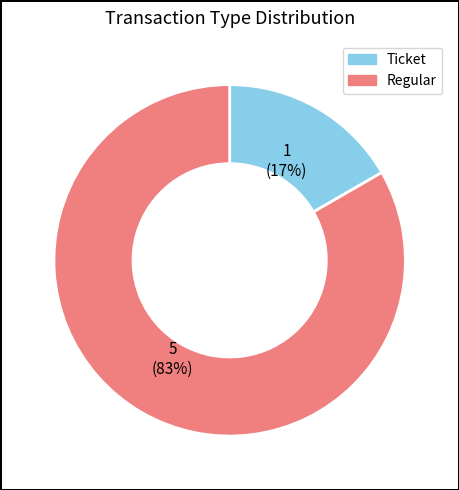

What percentage is the Ticket slice, to the nearest percent?

17%